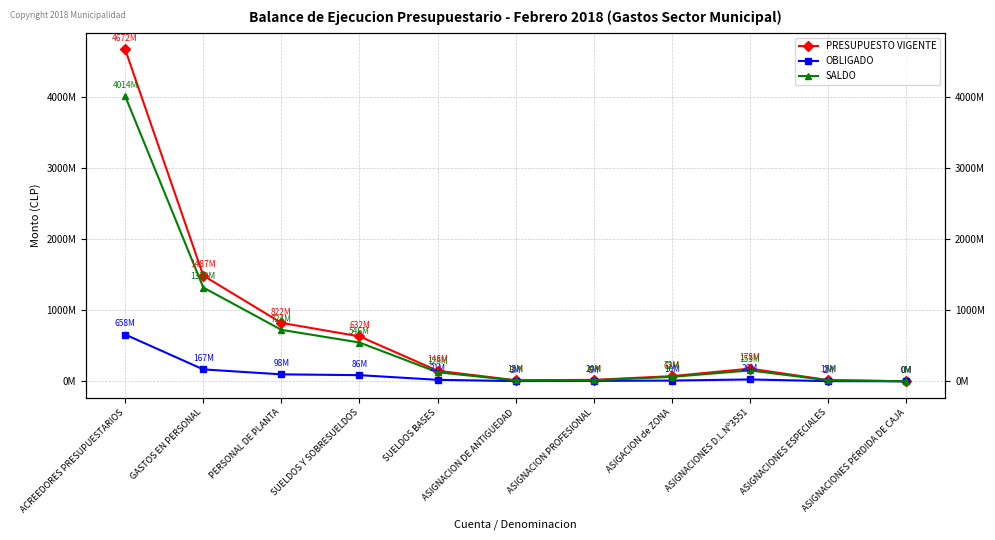

Reading left to right, extract all data points from this chart.

PRESUPUESTO VIGENTE: 4672302210	1487215000	821808000	632129000	148328000	14573000	20000000	72681000	178424000	17004000	338000
OBLIGADO: 658248771	167316683	97606863	86385778	20815066	2766301	5754456	10376489	25718507	2215646	25532
SALDO: 4014053439	1319898317	724201137	545743222	127512934	11806699	14245544	62304511	152705493	14788354	312468